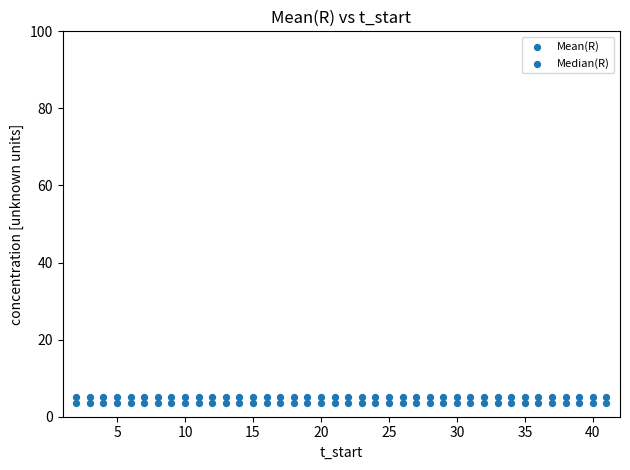

Count the number of points in this scatter plot.

80